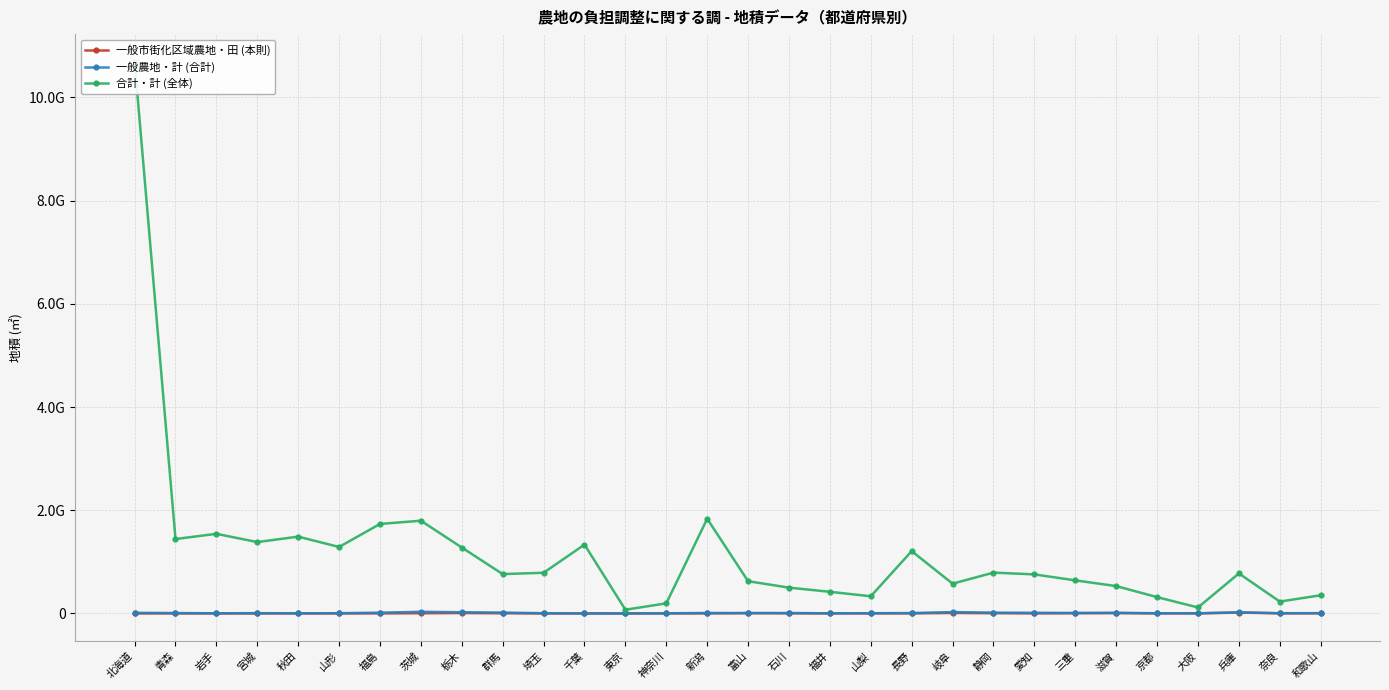

What is the difference between the maximum and minimum values in the 一般農地・計 (合計) series?

31410164